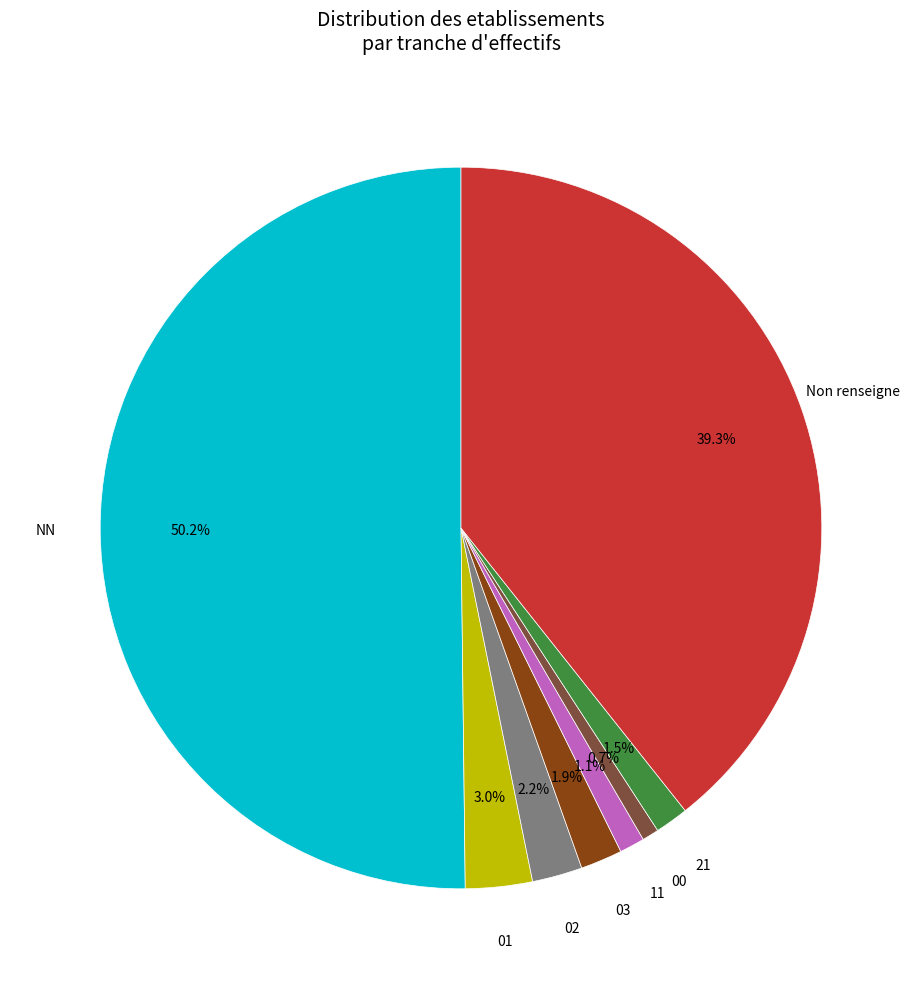

What is the total percentage of 11 and Non renseigne?

40.4%